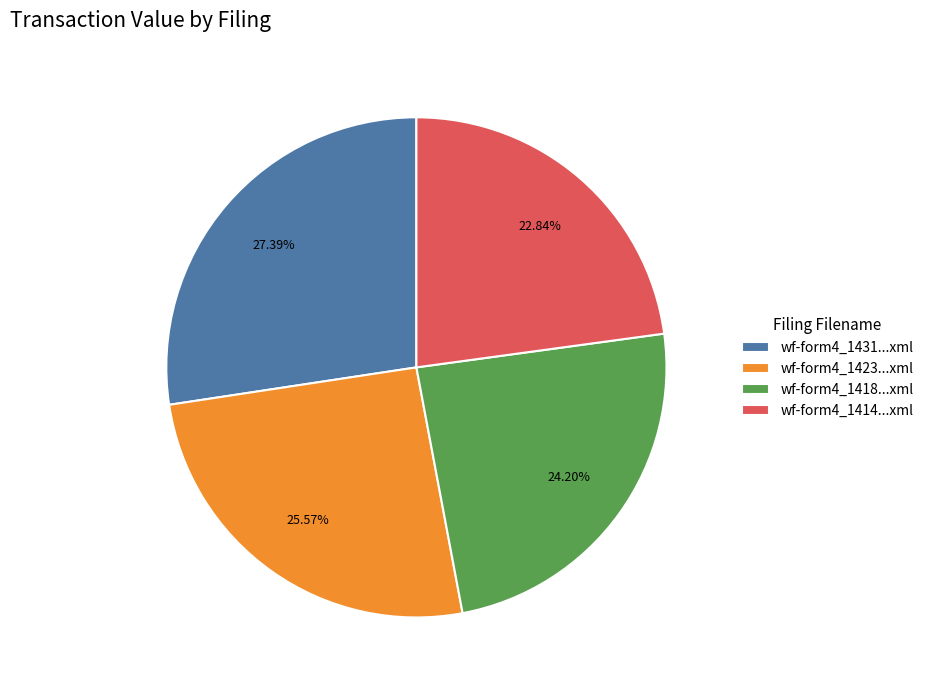

Is there a majority slice in this chart?

No